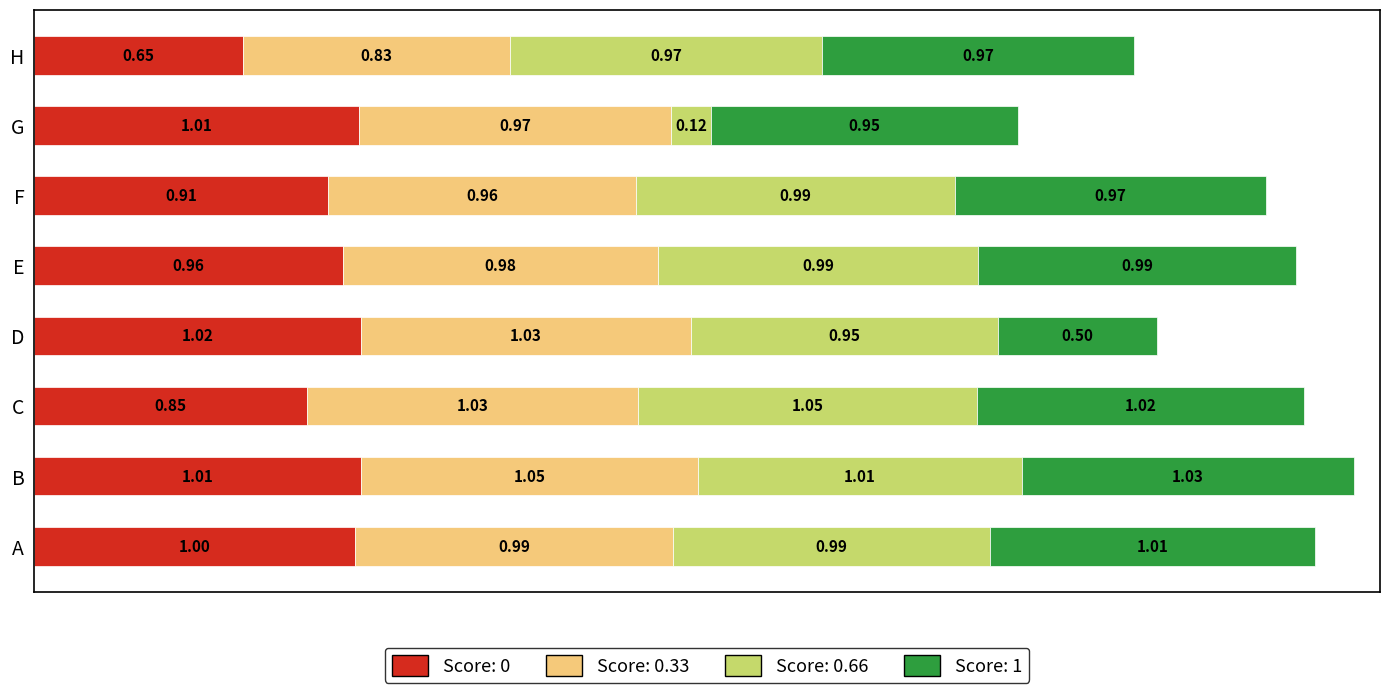

Which category has the highest value in the Score: 0 series?

D